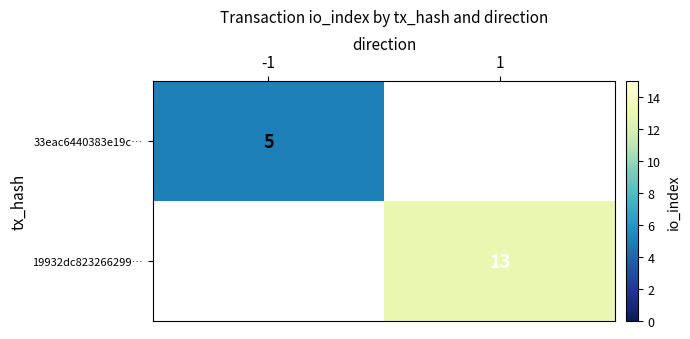

Is it true that 33eac6440383e19c… equals 2.6 at -1?

False